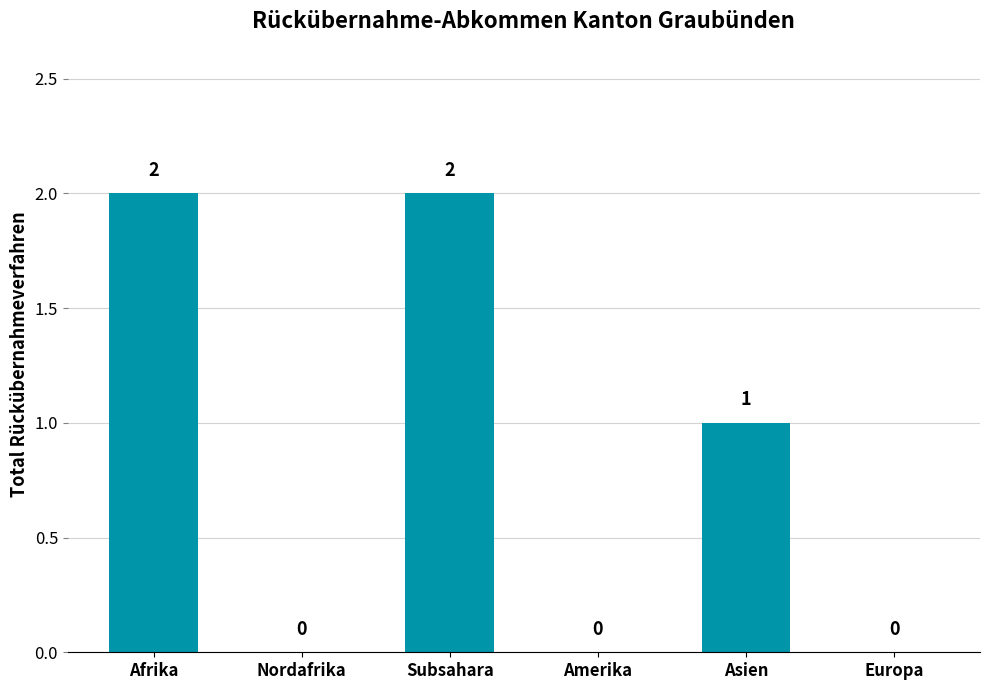

How many values are between 0 and 2?

6